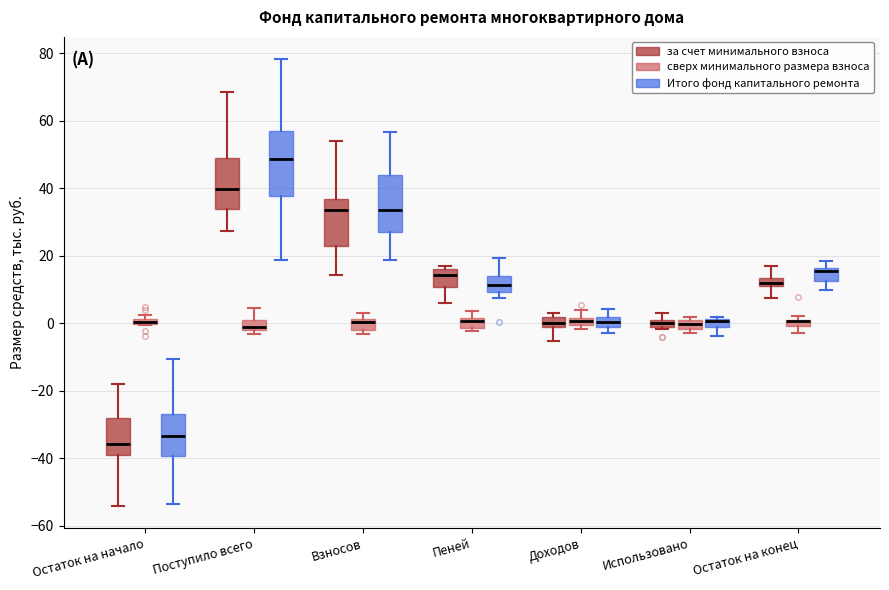

Which box is the tallest, from its lower edge to its upper edge?

Поступило всего (Итого фонд капитального ремонта)